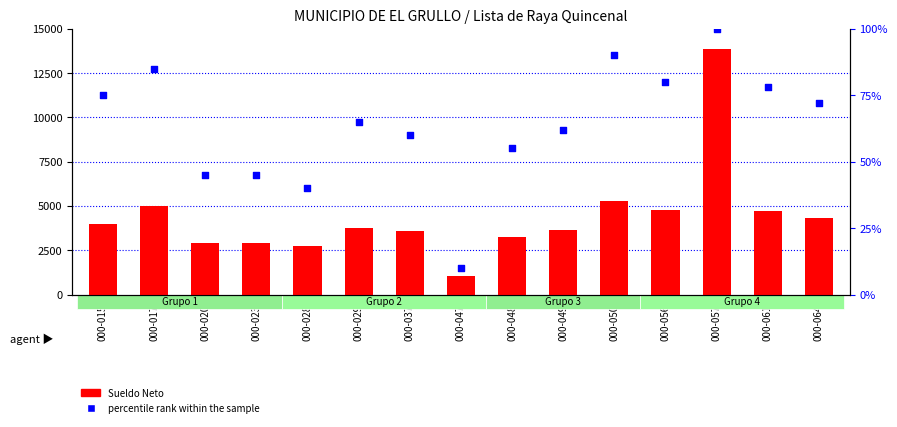

What is the total value across all series at 000-064?

4393.6